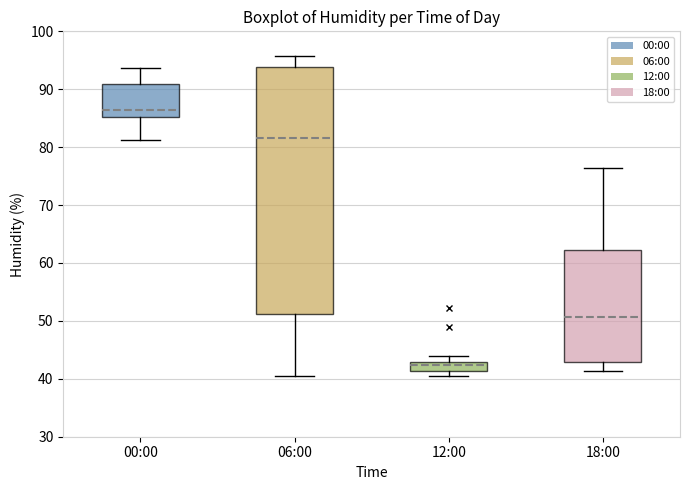

Where is the upper edge of the box for 06:00 on the y-axis? The values are not printed on the chart, so give them approximately, as read against the axis.

94